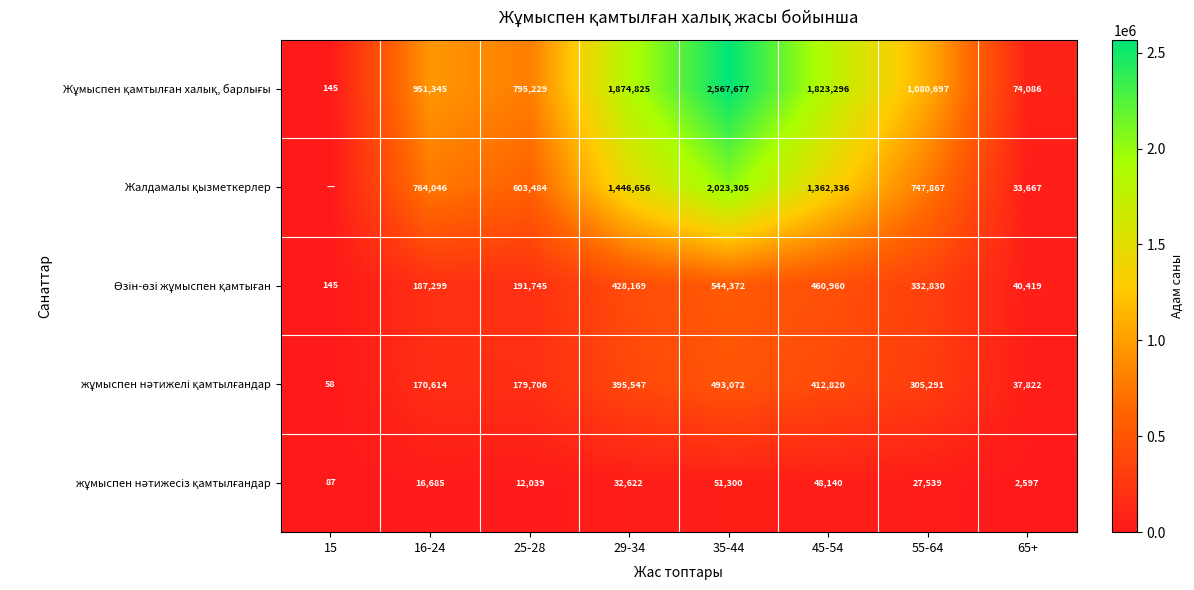

What is the total value across all series at 45-54?

4107552